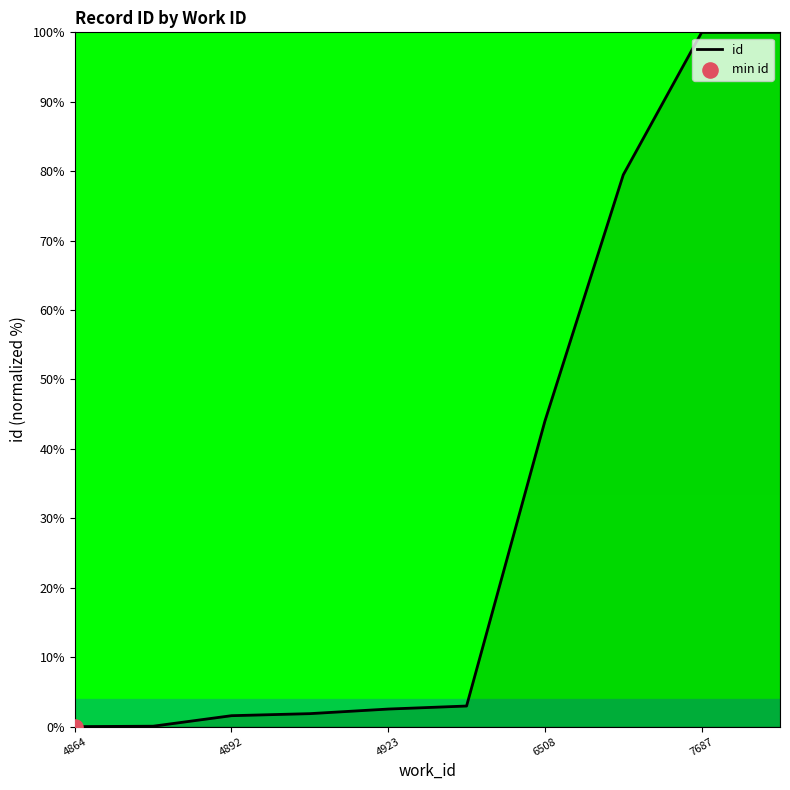

What is the greatest value displayed?

100.0